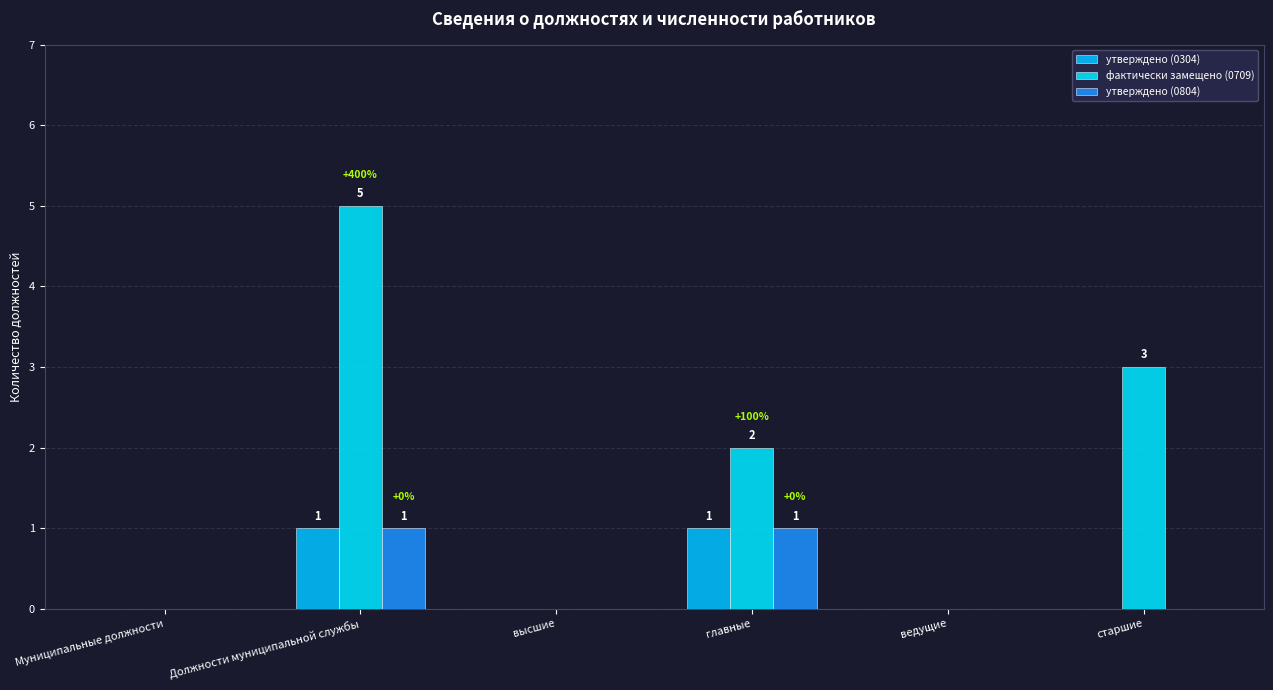

What is the sum of the утверждено (0304) values at главные and высшие?

1